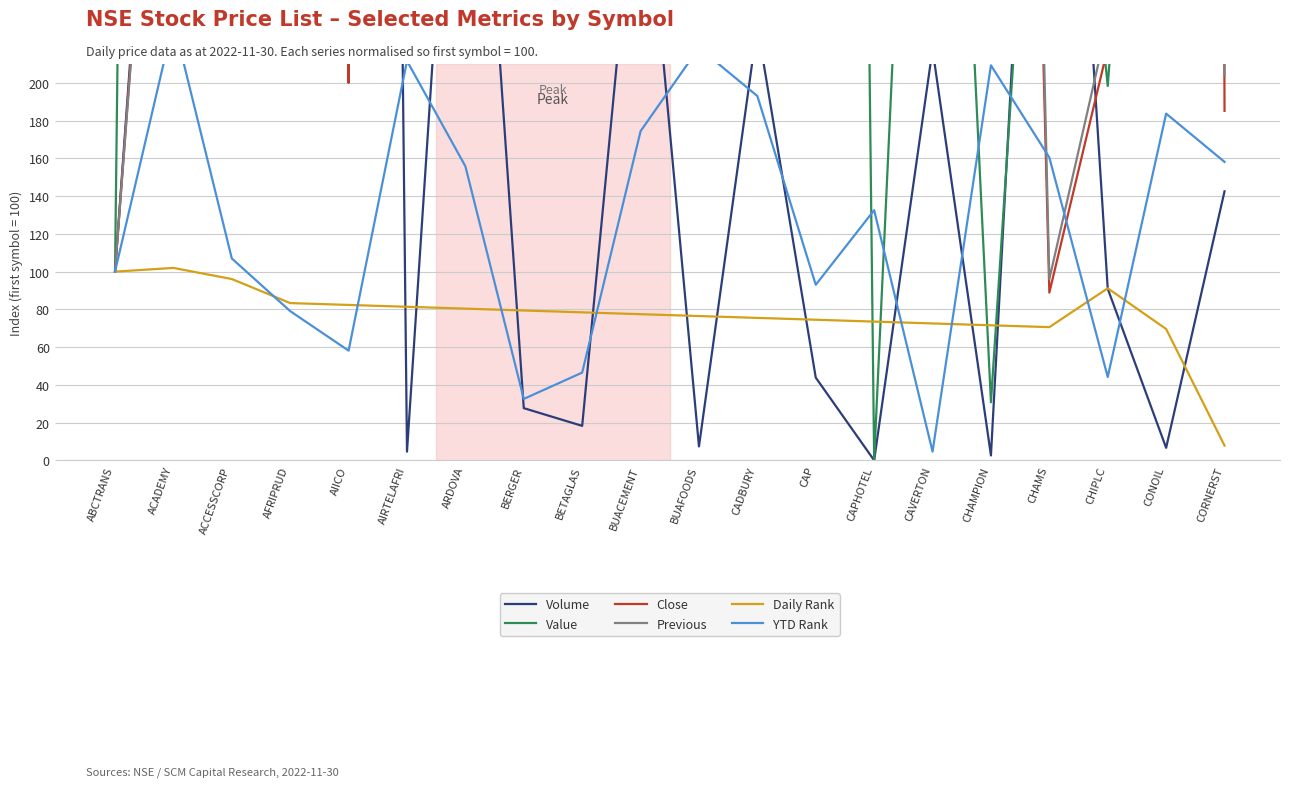

At which category is the sum across all series the highest?

AIRTELAFRI